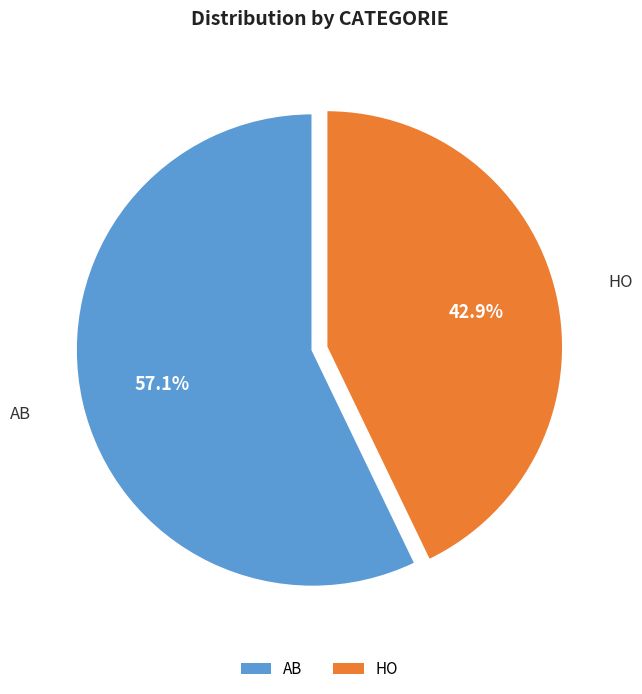

Is the sum of HO and AB greater than half?

Yes